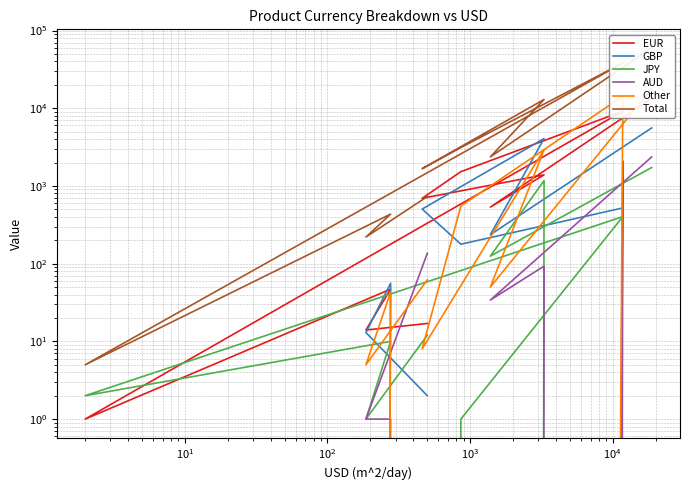

How many lines are shown in the chart?

6